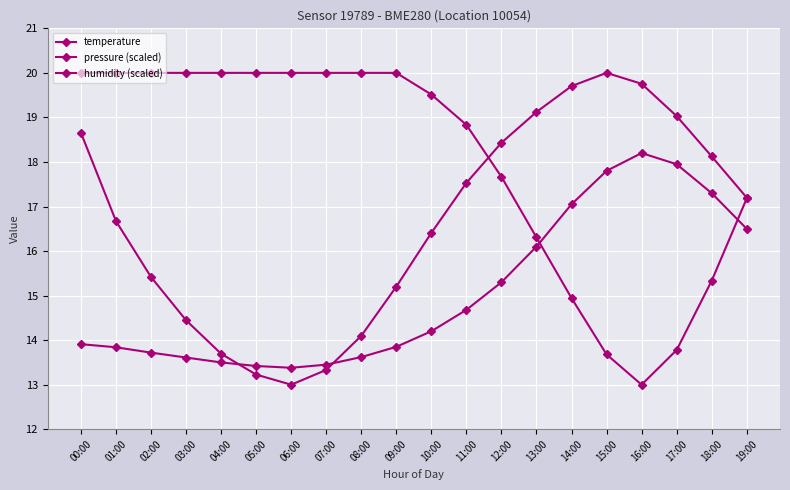

Between 12:00 and 07:00, which is larger?

12:00